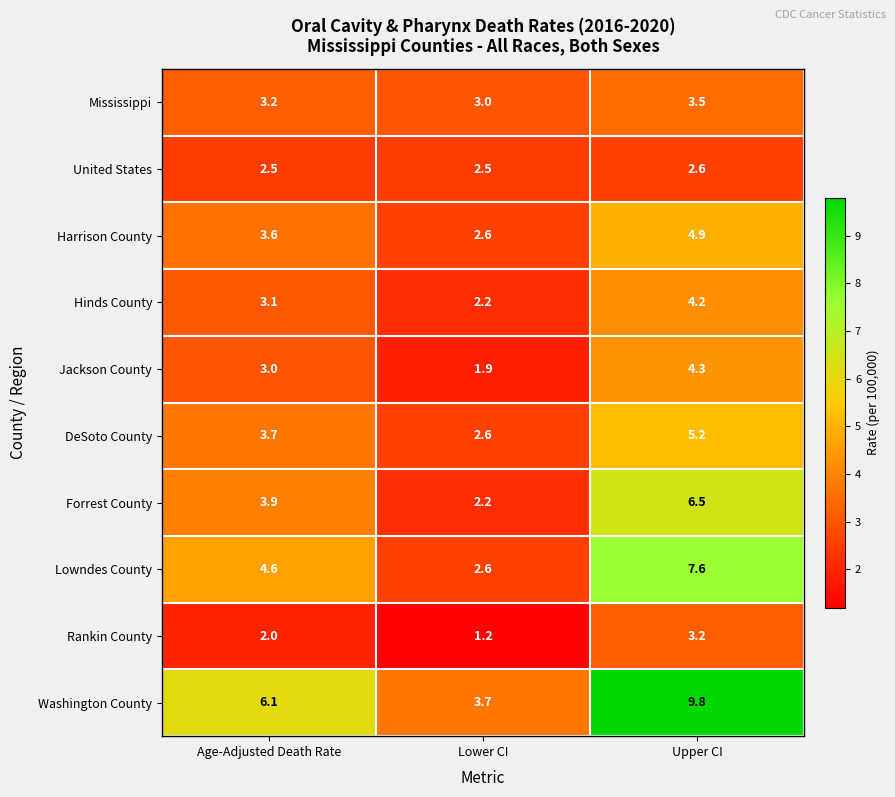

Reading left to right, list all the values displayed in this chart.

Mississippi: 3.2	3.0	3.5
United States: 2.5	2.5	2.6
Harrison County: 3.6	2.6	4.9
Hinds County: 3.1	2.2	4.2
Jackson County: 3.0	1.9	4.3
DeSoto County: 3.7	2.6	5.2
Forrest County: 3.9	2.2	6.5
Lowndes County: 4.6	2.6	7.6
Rankin County: 2.0	1.2	3.2
Washington County: 6.1	3.7	9.8